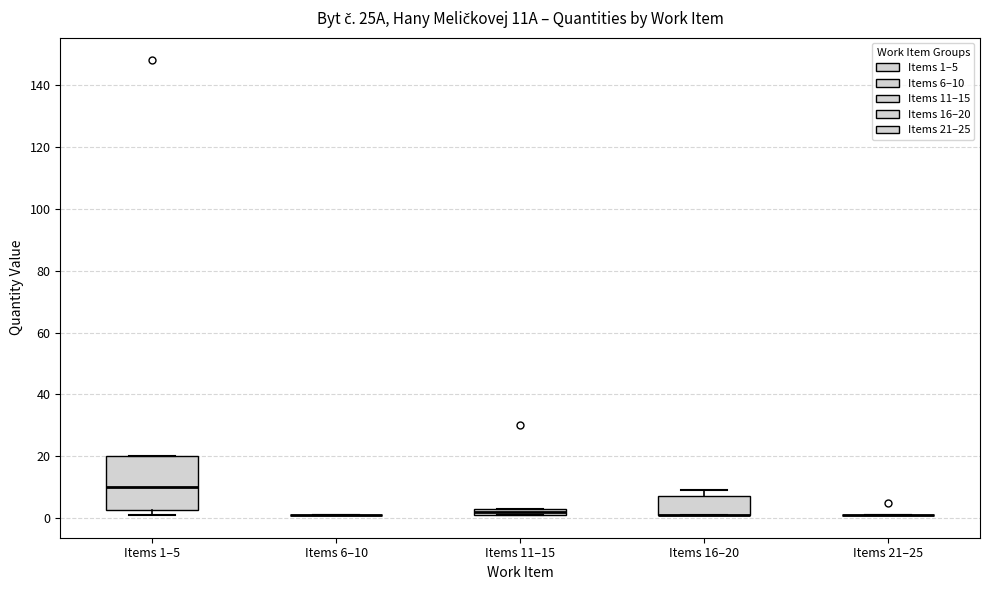

Which box is the tallest, from its lower edge to its upper edge?

Items 1–5